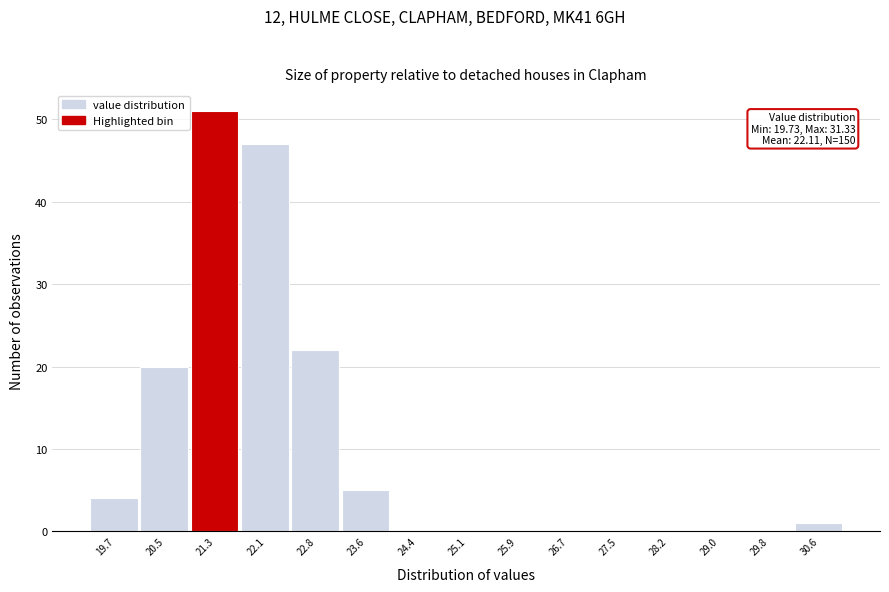

Reading left to right, extract all data points from this chart.

19.7=4	20.5=20	21.3=51	22.1=47	22.8=22	23.6=5	24.4=0	25.1=0	25.9=0	26.7=0	27.5=0	28.2=0	29.0=0	29.8=0	30.6=1